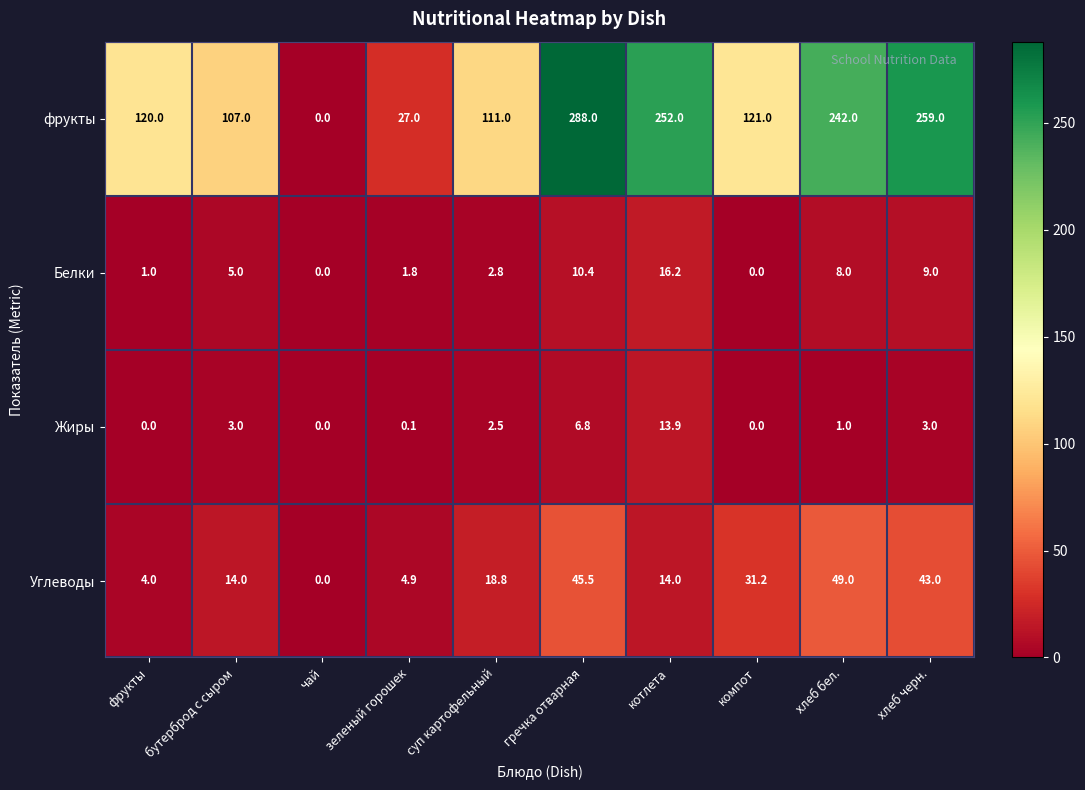

What is the total value across all series at зеленый горошек?

33.8